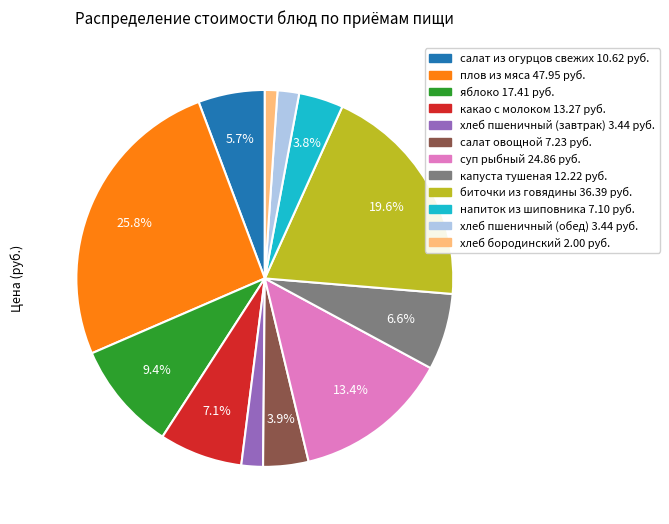

Is the sum of плов из мяса and капуста тушеная greater than half?

No